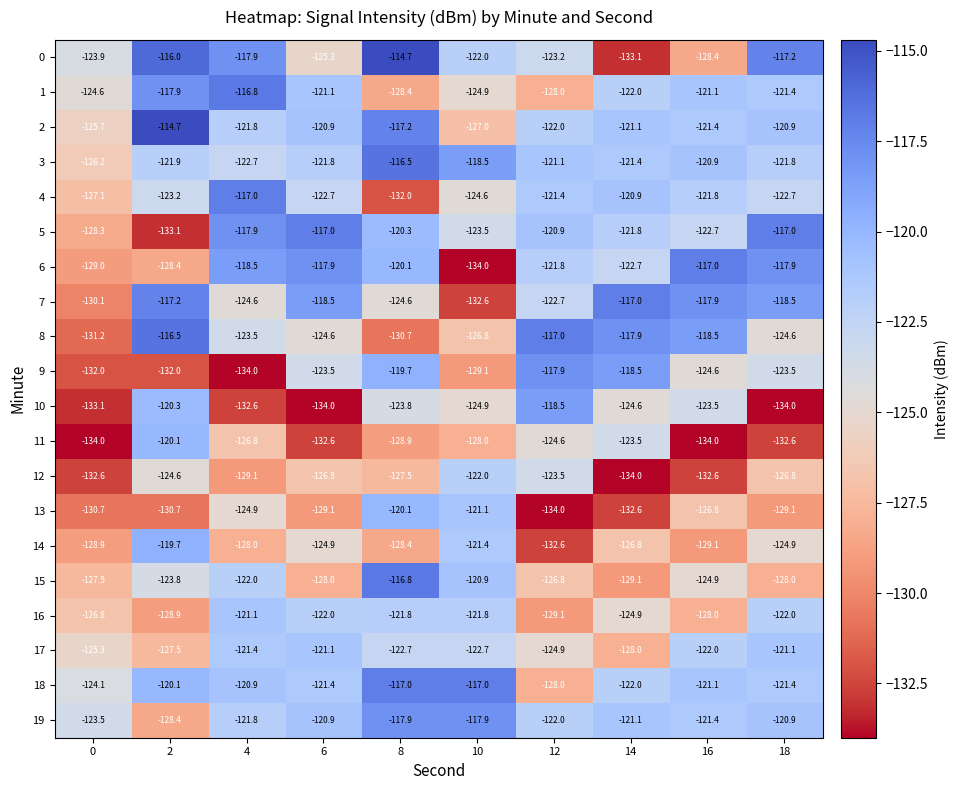

What is the maximum value shown in the chart?

-114.7